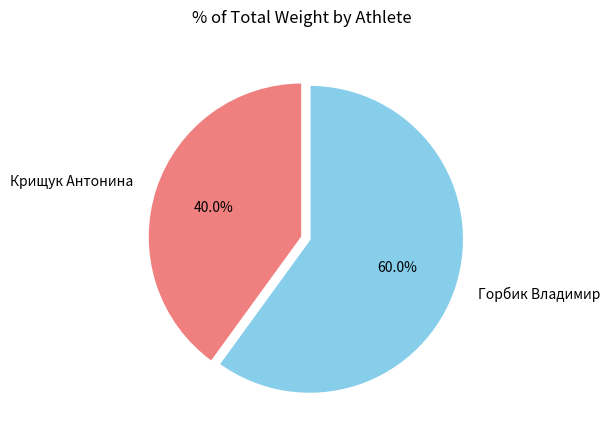

Which category has the biggest portion of the pie?

Горбик Владимир